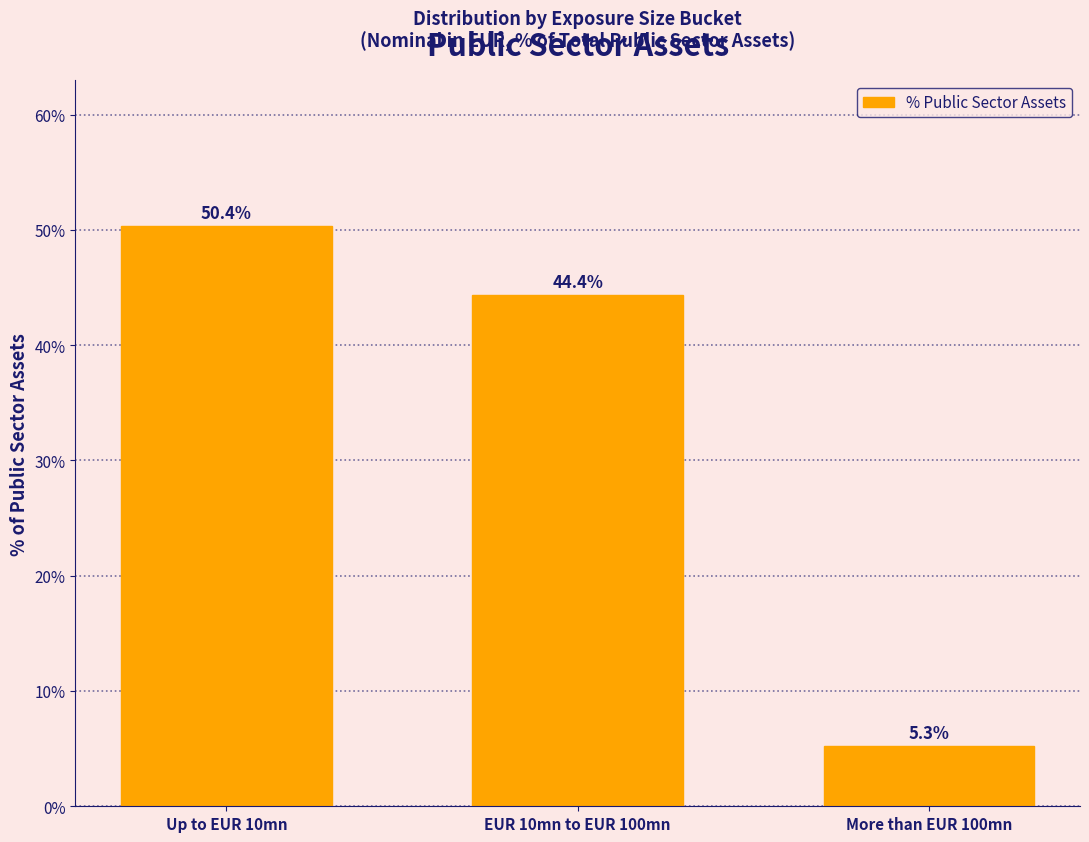

Reading left to right, list all the values displayed in this chart.

50.4	44.4	5.3